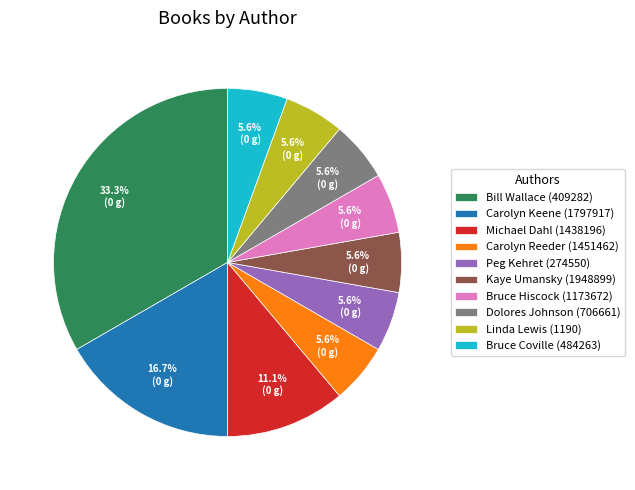

The Bill Wallace (409282) slice represents 33% of the pie. True or false?

True